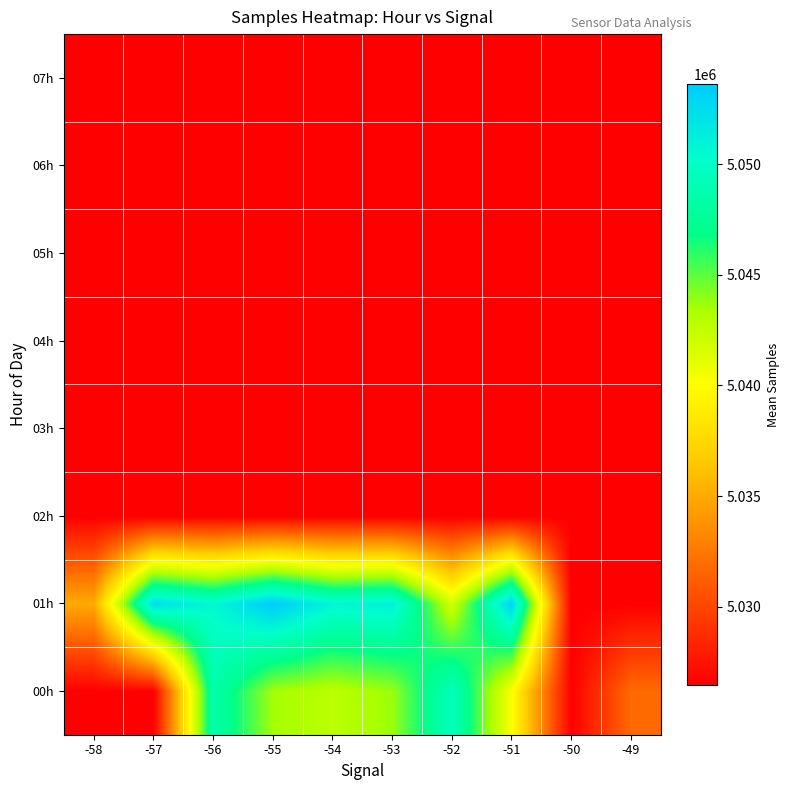

Reading right to left, extract all data points from this chart.

00h: -49=5031792.0	-50=5026477.0	-51=5040163.5	-52=5049425.0	-53=5043714.6	-54=5042773.5	-55=5043554.3	-56=5048530.0	-57=5026477.0	-58=5026477.0
01h: -49=5026477.0	-50=5026477.0	-51=5053175.0	-52=5041891.5	-53=5051138.5	-54=5050742.4	-55=5053615.0	-56=5050519.0	-57=5052399.0	-58=5034977.0
02h: -49=5026477.0	-50=5026477.0	-51=5026477.0	-52=5026477.0	-53=5026477.0	-54=5026477.0	-55=5026477.0	-56=5026477.0	-57=5026477.0	-58=5026477.0
03h: -49=5026477.0	-50=5026477.0	-51=5026477.0	-52=5026477.0	-53=5026477.0	-54=5026477.0	-55=5026477.0	-56=5026477.0	-57=5026477.0	-58=5026477.0
04h: -49=5026477.0	-50=5026477.0	-51=5026477.0	-52=5026477.0	-53=5026477.0	-54=5026477.0	-55=5026477.0	-56=5026477.0	-57=5026477.0	-58=5026477.0
05h: -49=5026477.0	-50=5026477.0	-51=5026477.0	-52=5026477.0	-53=5026477.0	-54=5026477.0	-55=5026477.0	-56=5026477.0	-57=5026477.0	-58=5026477.0
06h: -49=5026477.0	-50=5026477.0	-51=5026477.0	-52=5026477.0	-53=5026477.0	-54=5026477.0	-55=5026477.0	-56=5026477.0	-57=5026477.0	-58=5026477.0
07h: -49=5026477.0	-50=5026477.0	-51=5026477.0	-52=5026477.0	-53=5026477.0	-54=5026477.0	-55=5026477.0	-56=5026477.0	-57=5026477.0	-58=5026477.0